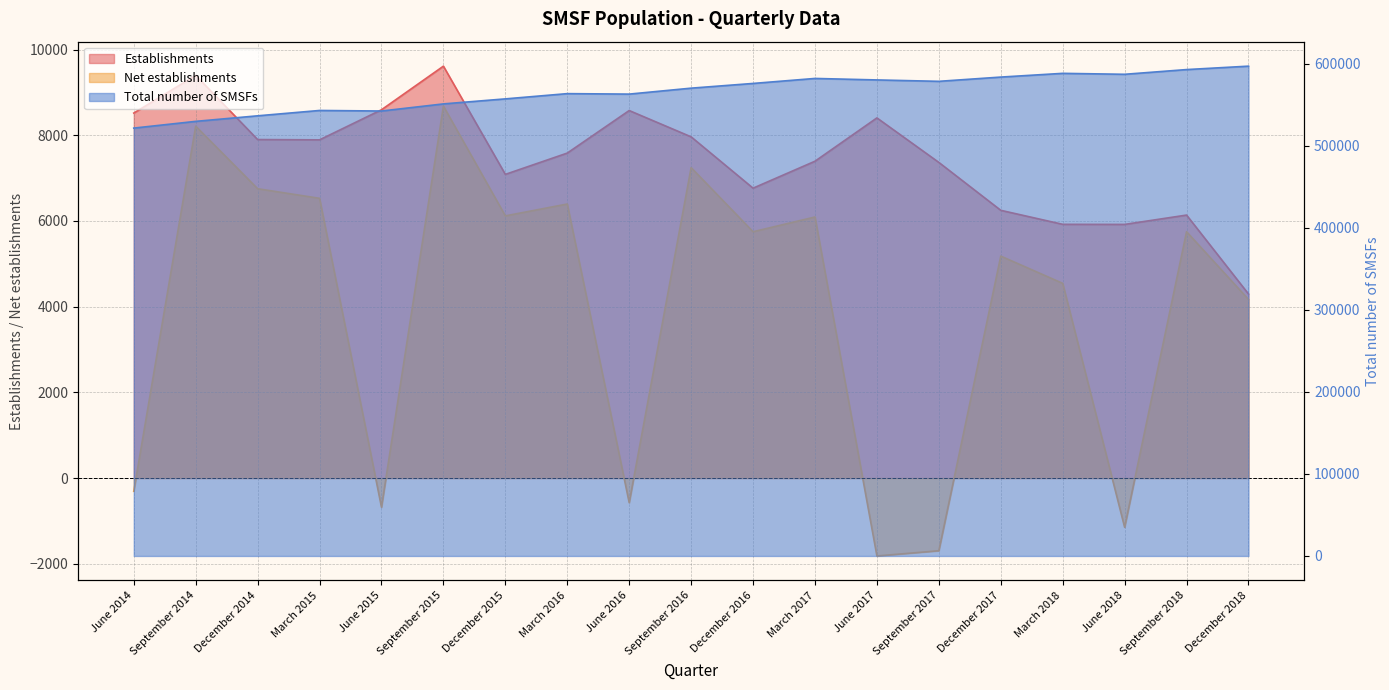

What is the difference between the maximum and minimum values in the Net establishments series?

10500